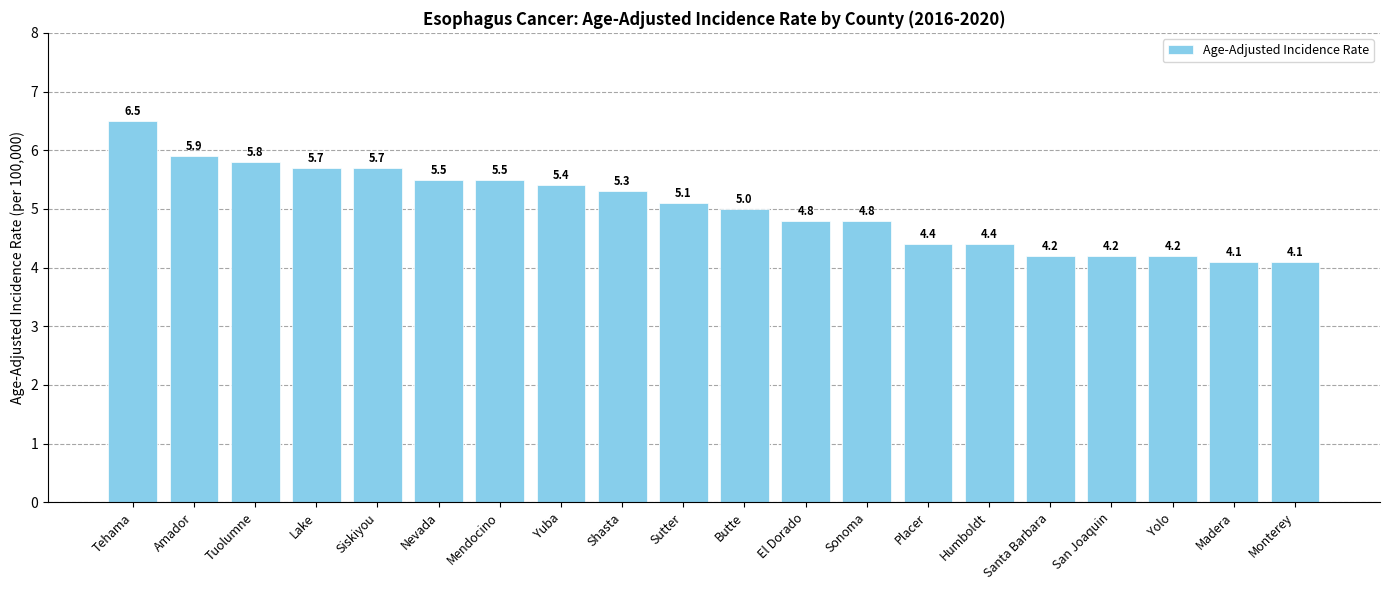

Read the value at Humboldt.

4.4